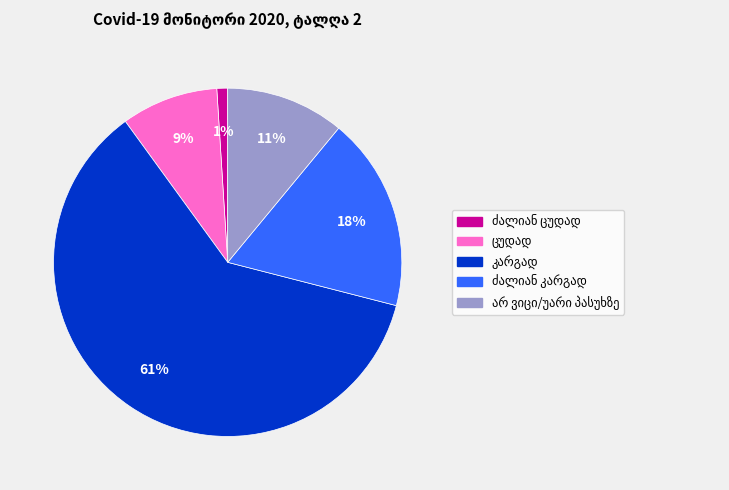

To the nearest percent, what is the average slice percentage?

20%